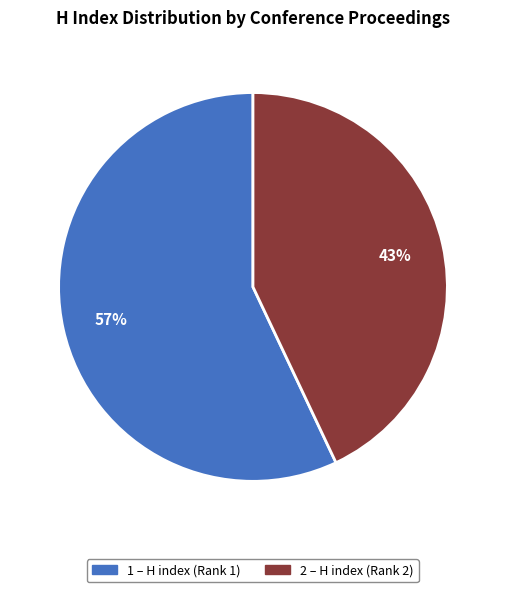

To the nearest percent, what is the difference between the largest and smallest slice percentages?

14%